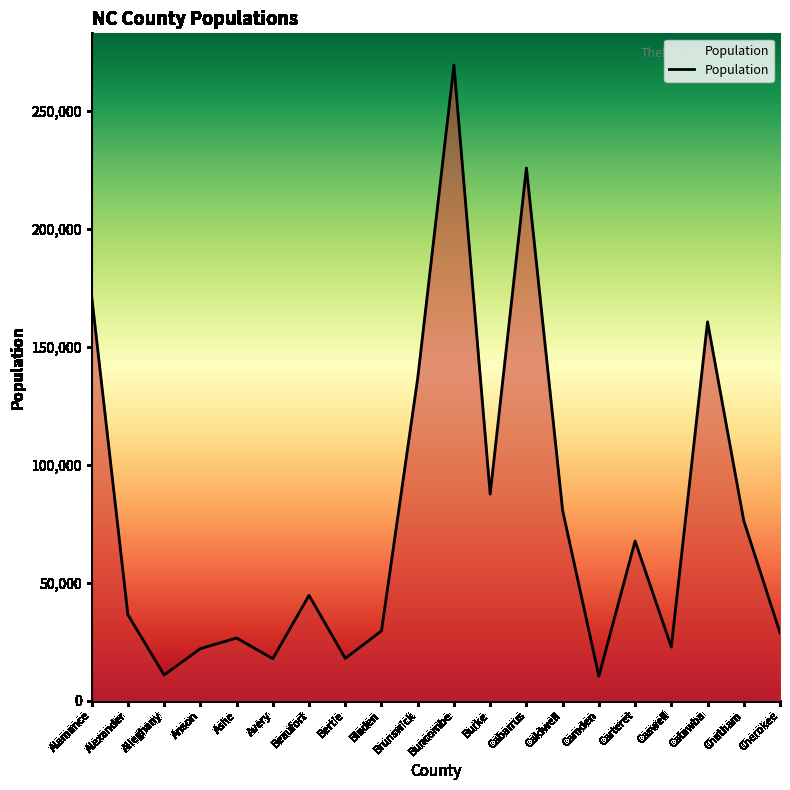

True or false: there are more than 0 points higher than both neighbors.

True